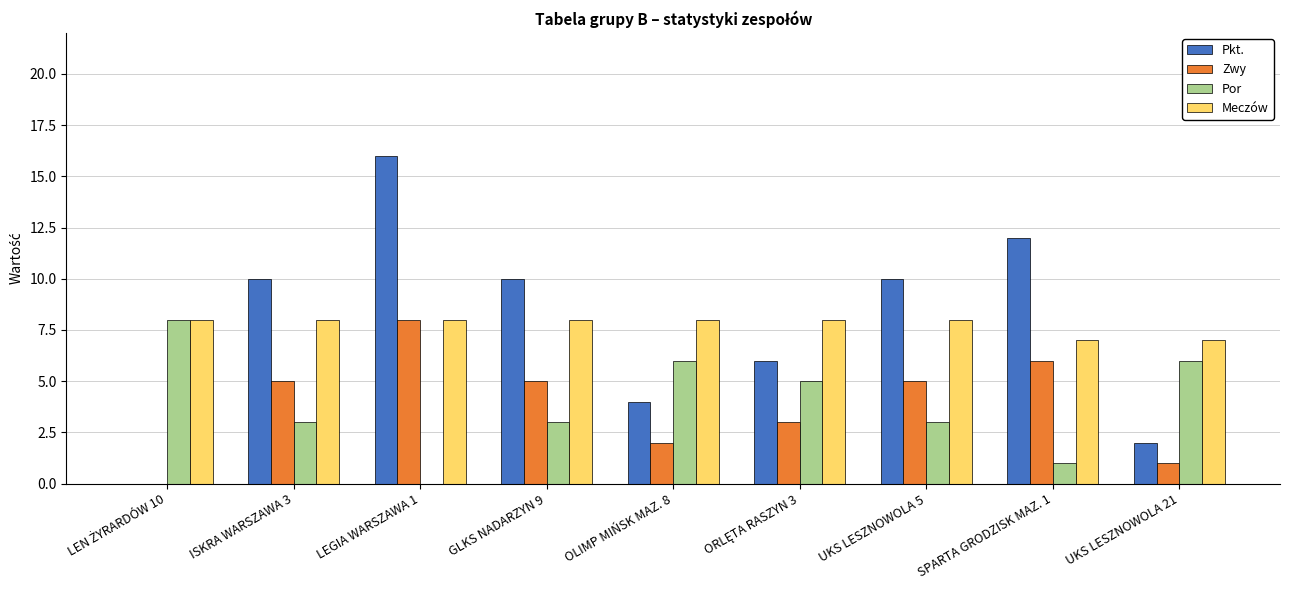

At which category is the sum across all series the highest?

LEGIA WARSZAWA 1